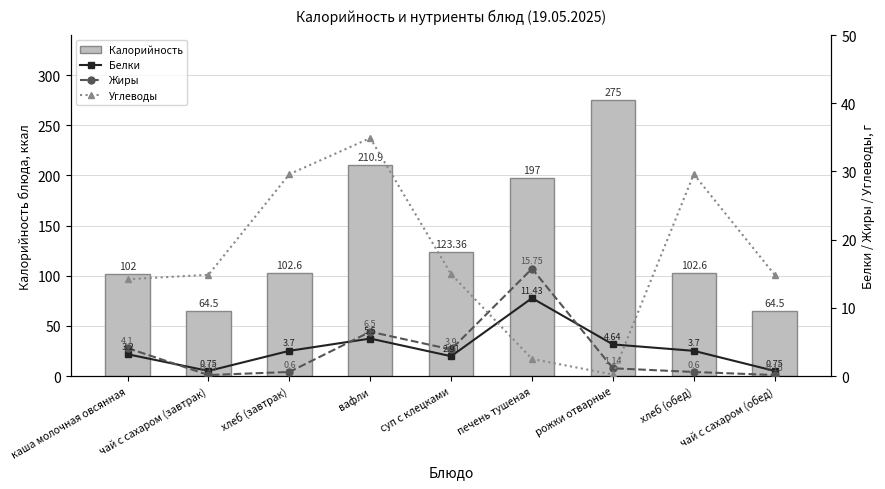

What is the value of the Жиры bar at the 4th from the left?

6.5